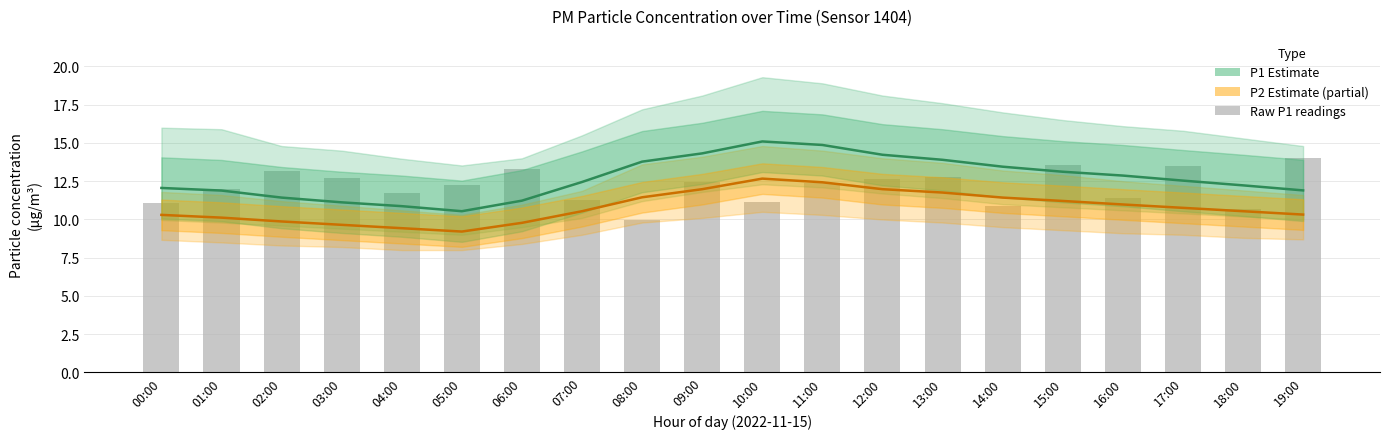

Is it true that P1 Estimate equals 26.5 at 10:00?

False